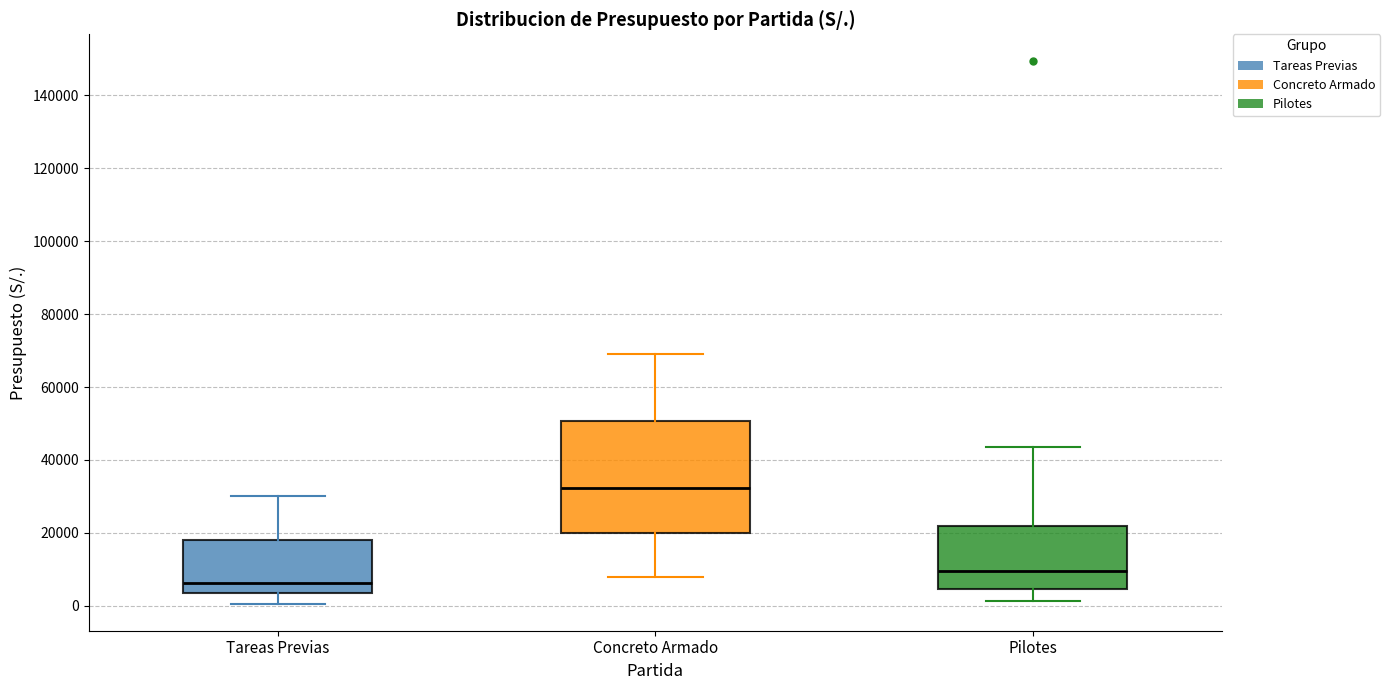

Where does the median line of the box for Tareas Previas sit on the y-axis? The values are not printed on the chart, so give them approximately, as read against the axis.

6000